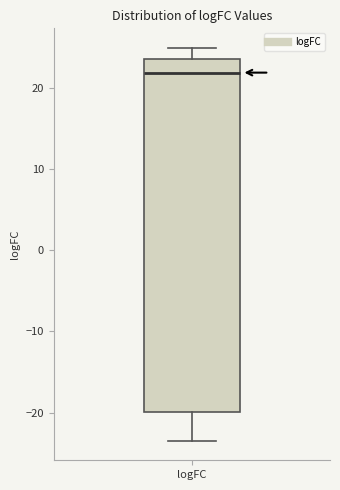

Where does the lower whisker of the box for logFC end on the y-axis? The values are not printed on the chart, so give them approximately, as read against the axis.

-23